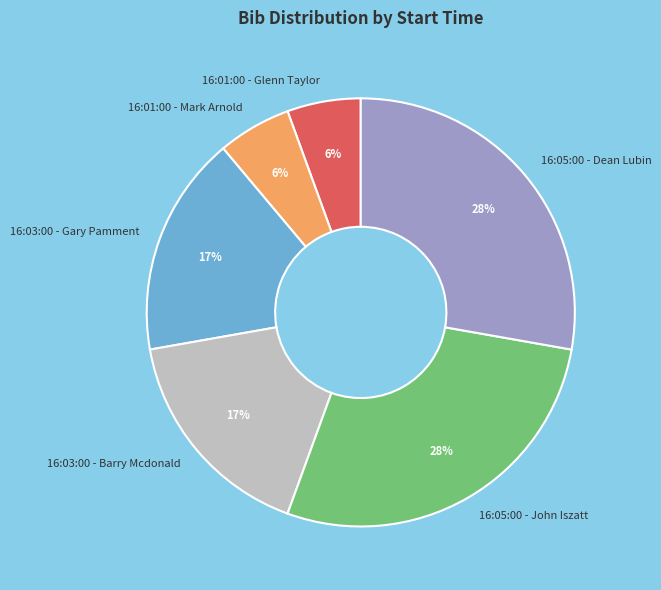

Combined, do 16:03:00 - Barry Mcdonald and 16:05:00 - Dean Lubin account for over 50%?

No